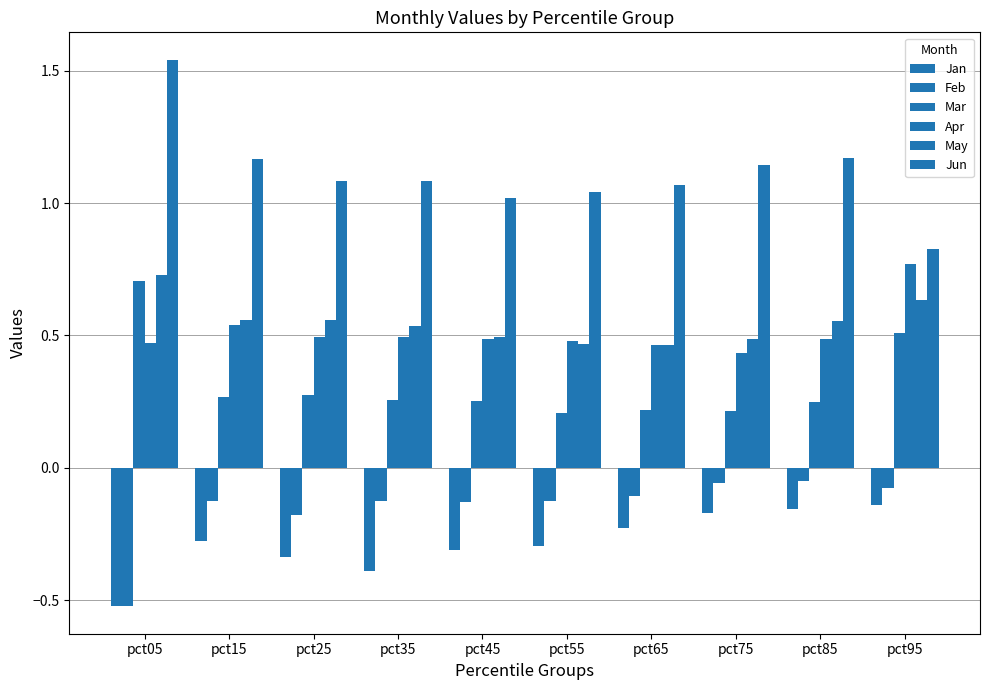

How many bars are there in each group?

6